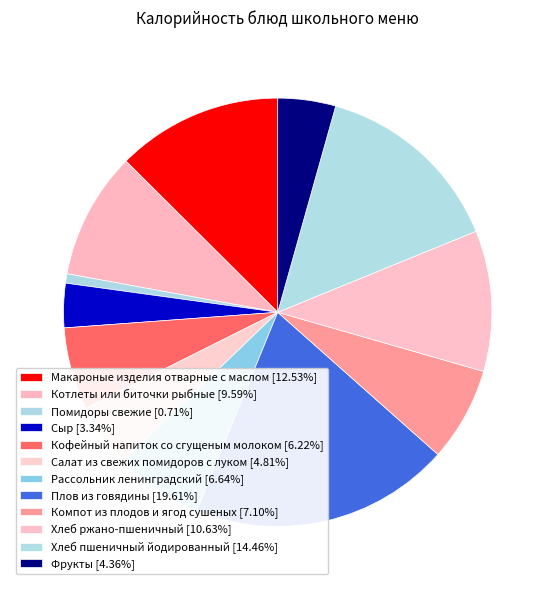

Combined, what portion of the pie is Салат из свежих помидоров с луком and Кофейный напиток со сгущеным молоком?

11.0%